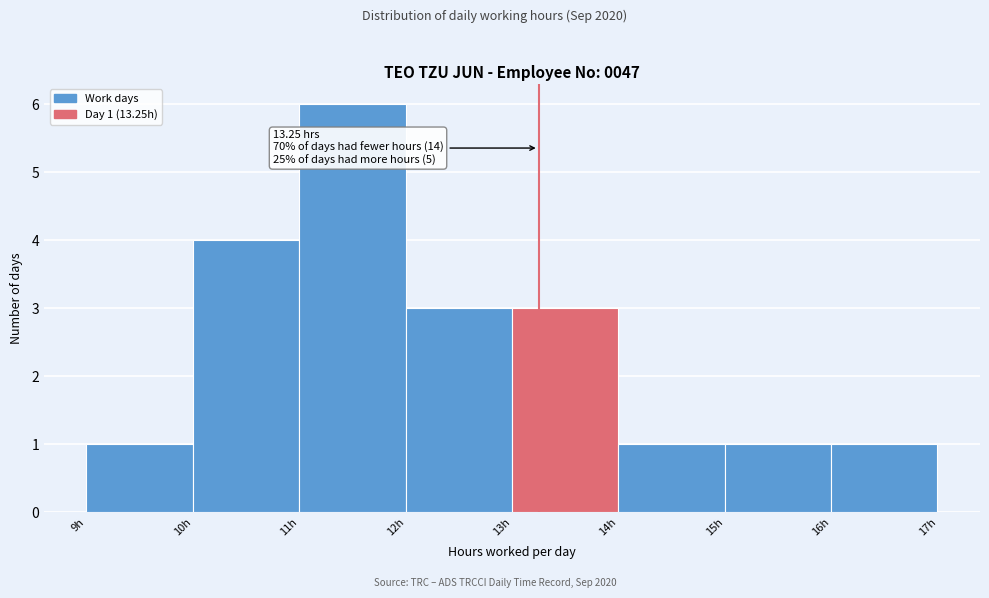

Over which range of the x-axis is the bar tallest?

11 to 12